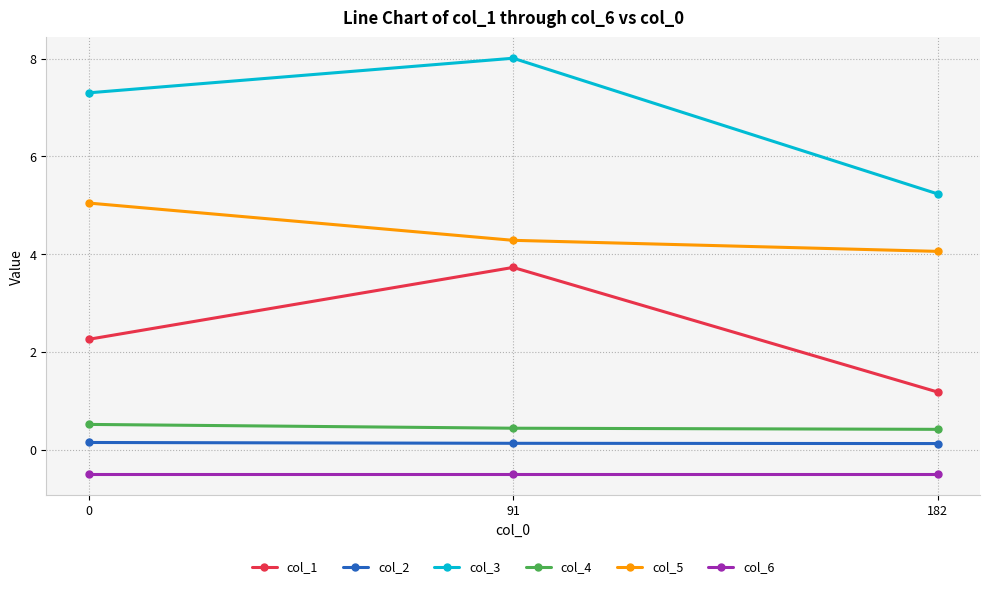

Does the chart display data point markers on the line(s)?

Yes